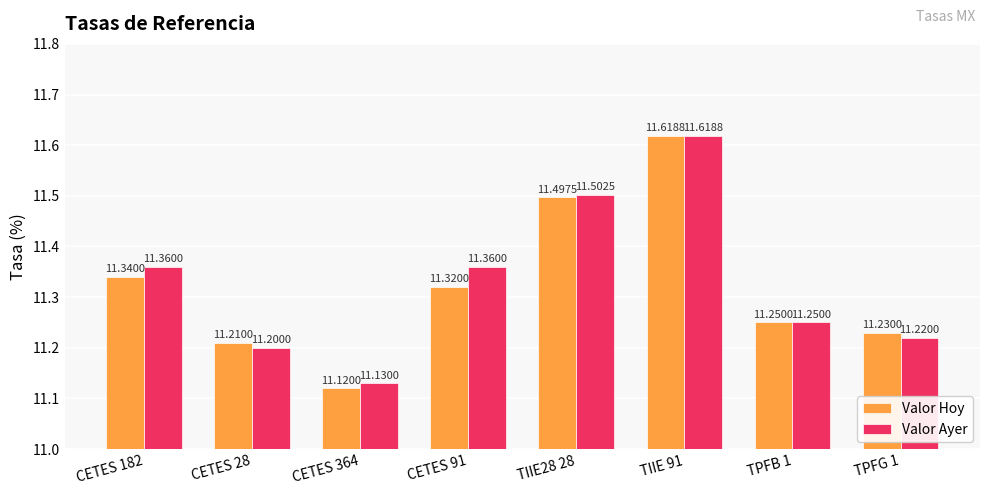

At CETES 91, list the series in order from smallest to largest.

Valor Hoy, Valor Ayer